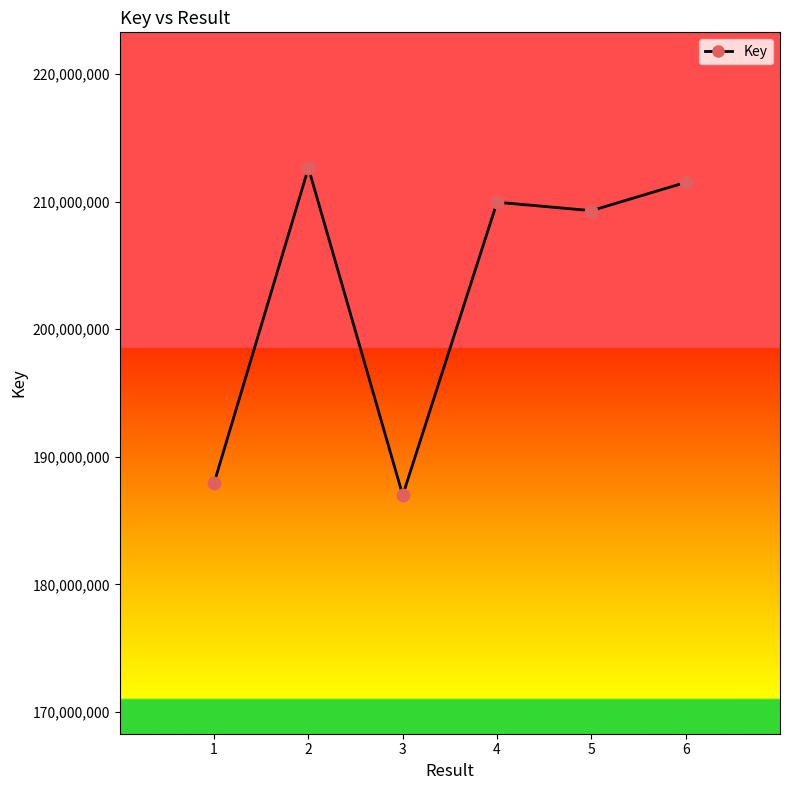

What is the change in value from 2 to 6?

-1135124